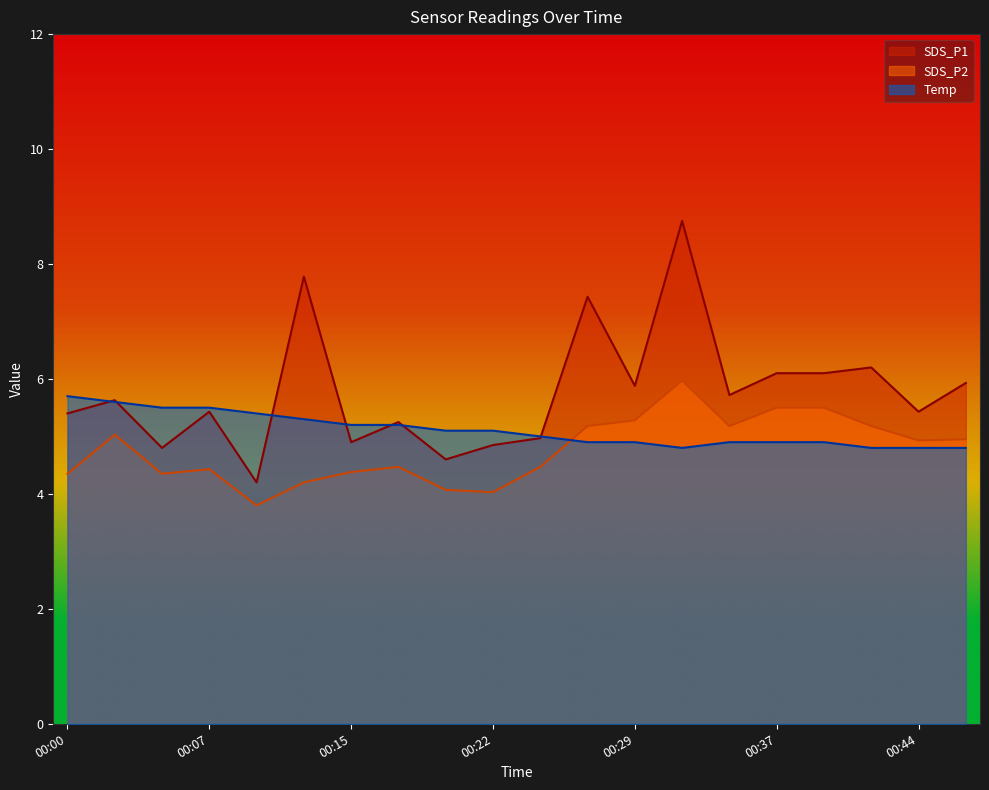

Rank the categories by Temp value from lowest to highest.

00:32, 00:41, 00:44, 00:46, 00:27, 00:29, 00:34, 00:37, 00:39, 00:24, 00:19, 00:22, 00:15, 00:17, 00:12, 00:10, 00:05, 00:07, 00:02, 00:00